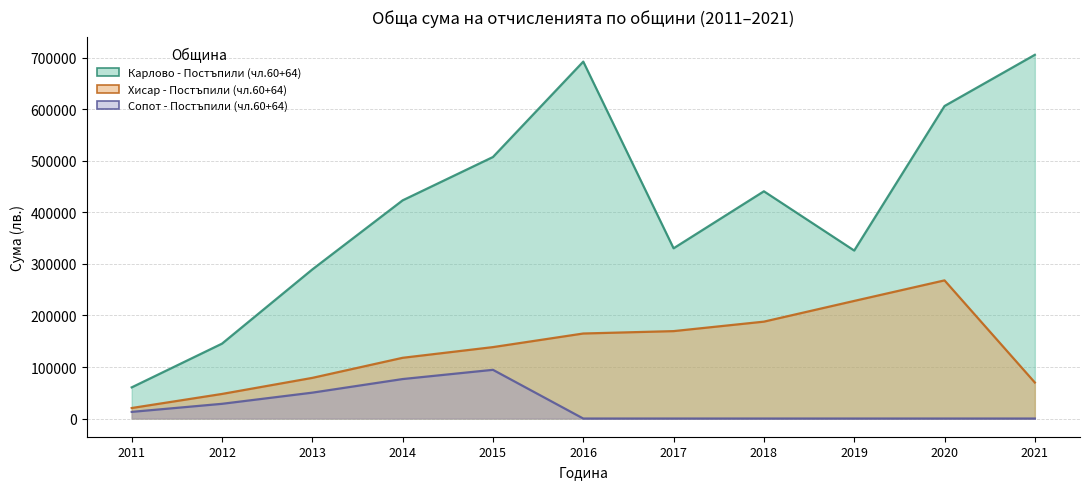

At which category is the sum across all series the highest?

2020